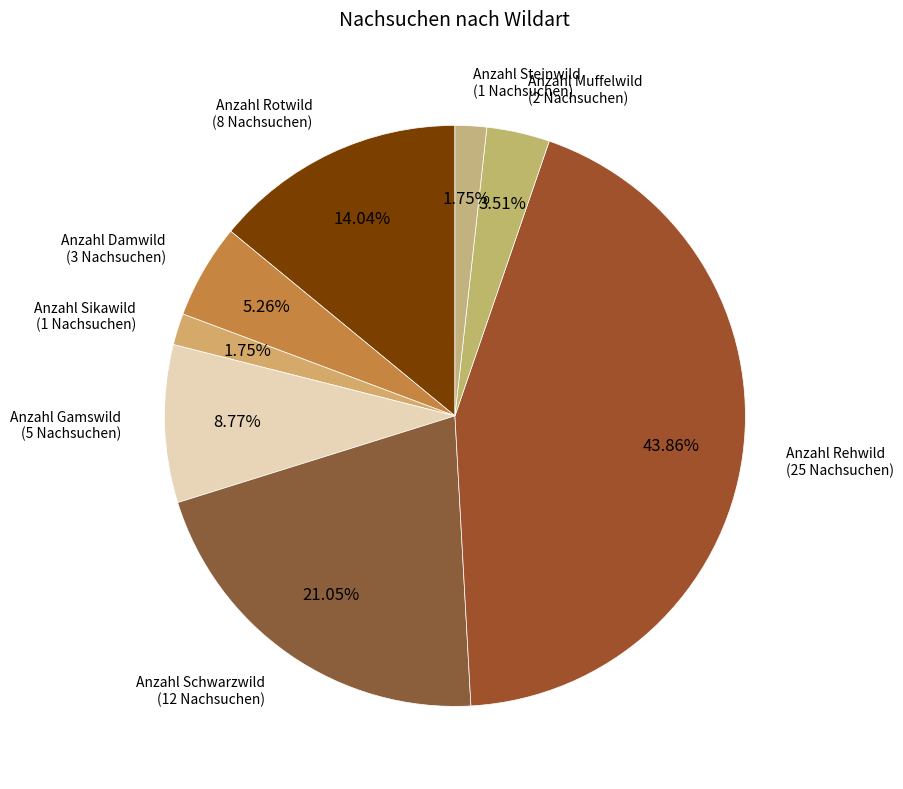

To the nearest percent, what percentage of the pie is Anzahl Steinwild?

2%